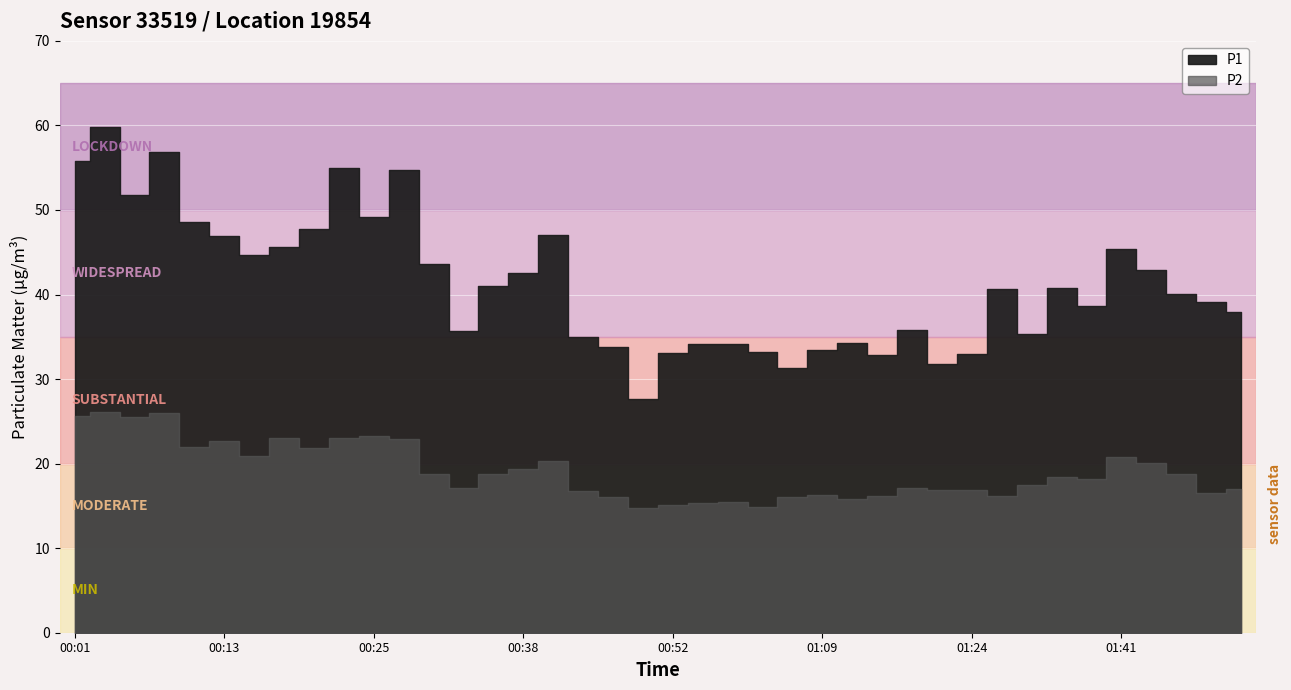

True or false: P2 and P1 intersect in this chart.

False